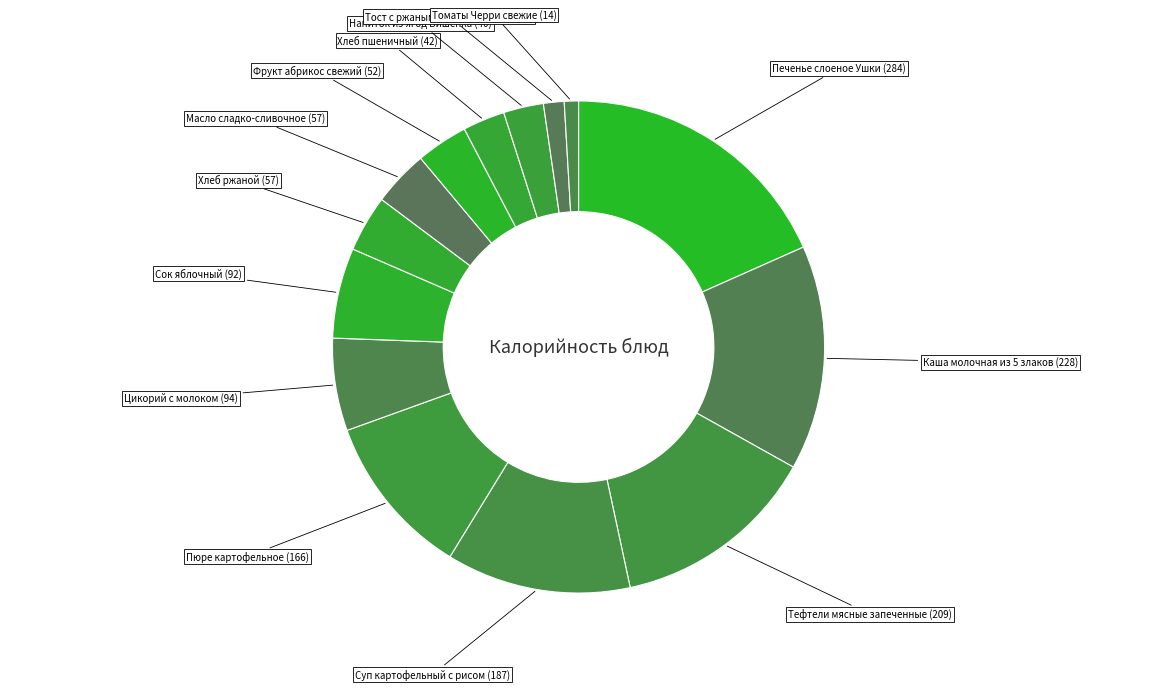

How many slices are in this pie chart?

14